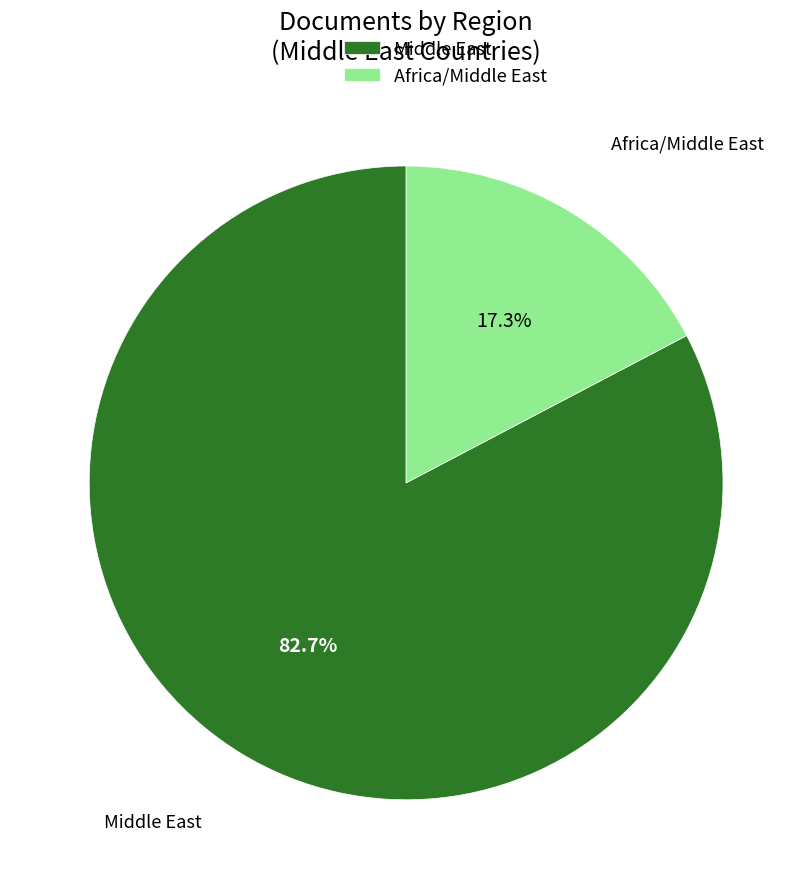

Which slice represents more than half of the pie?

Middle East